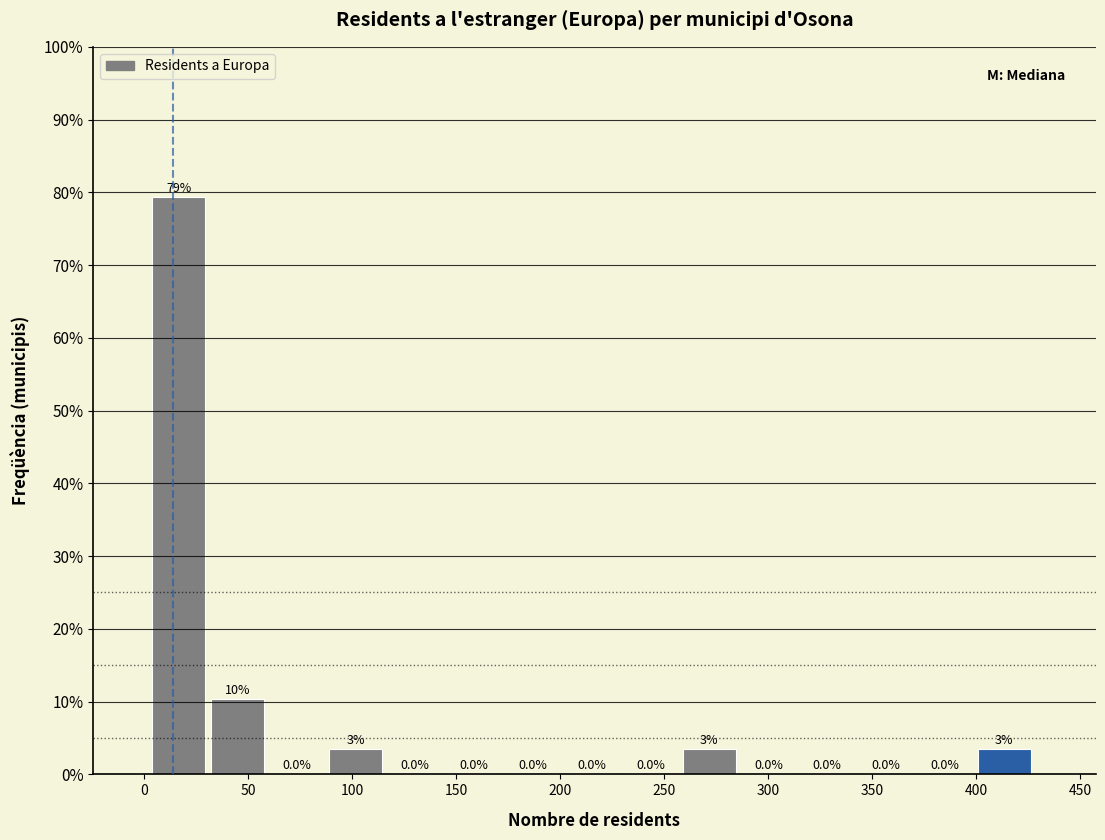

Over which range of the x-axis is the bar tallest?

5 to 30